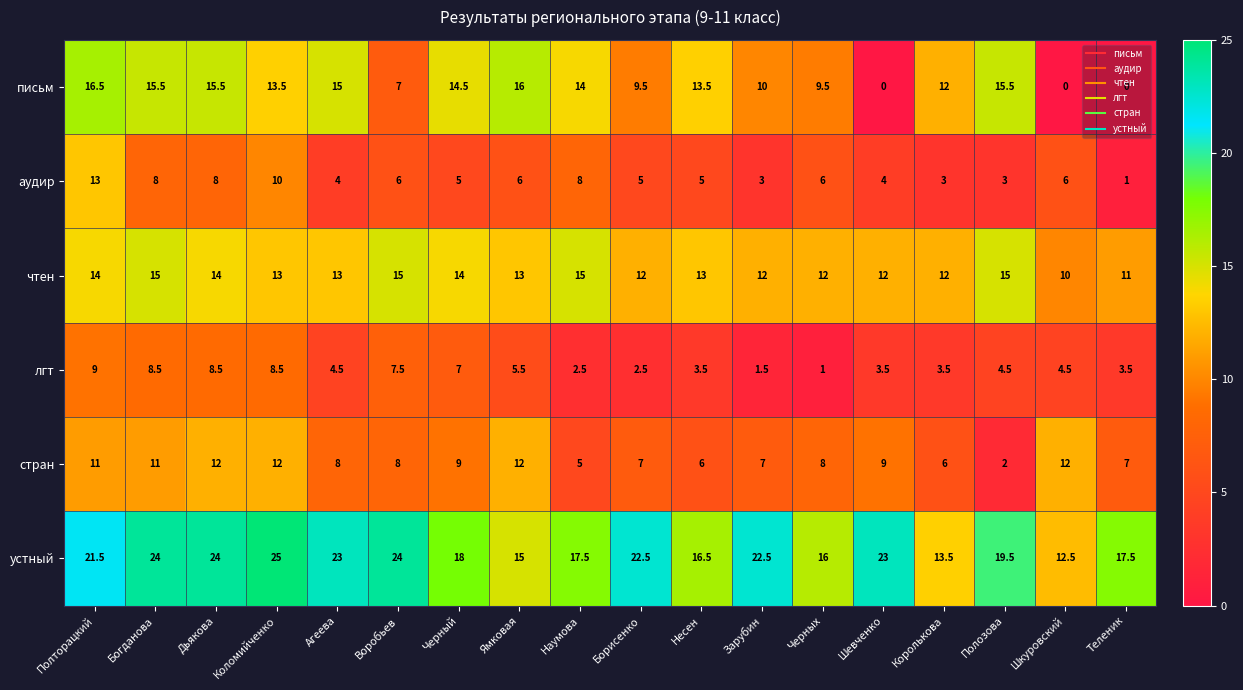

What is the sum of all устный values?

355.5